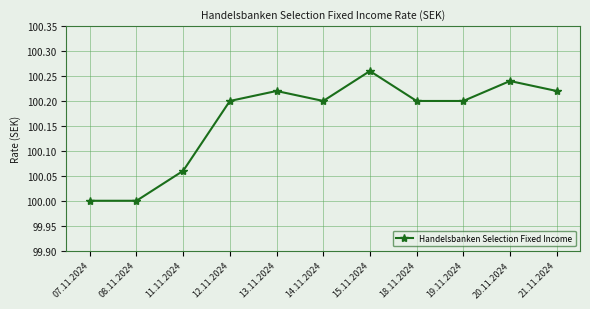

True or false: there are more than 1 points higher than both neighbors.

True